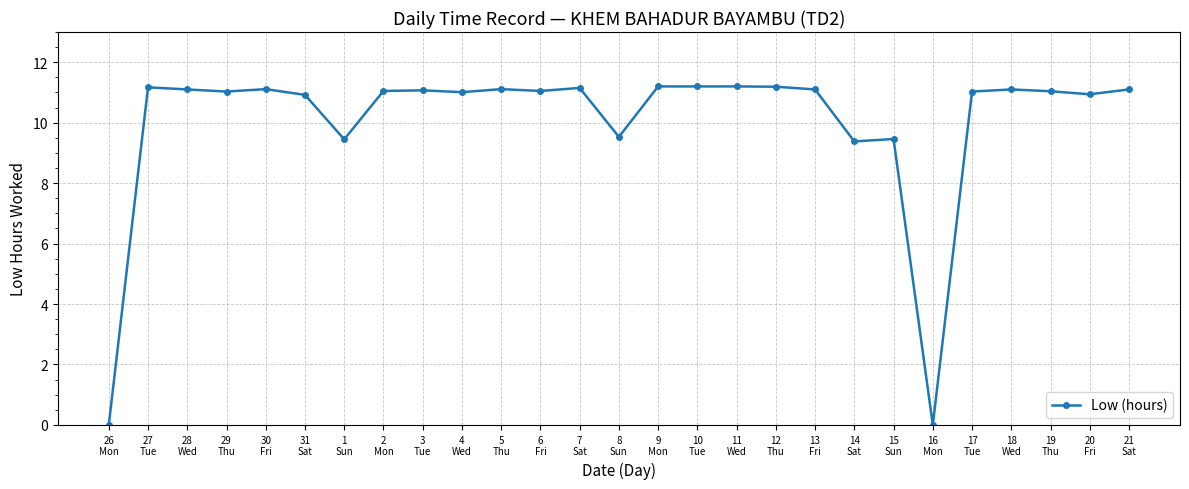

What is the greatest value displayed?

11.2